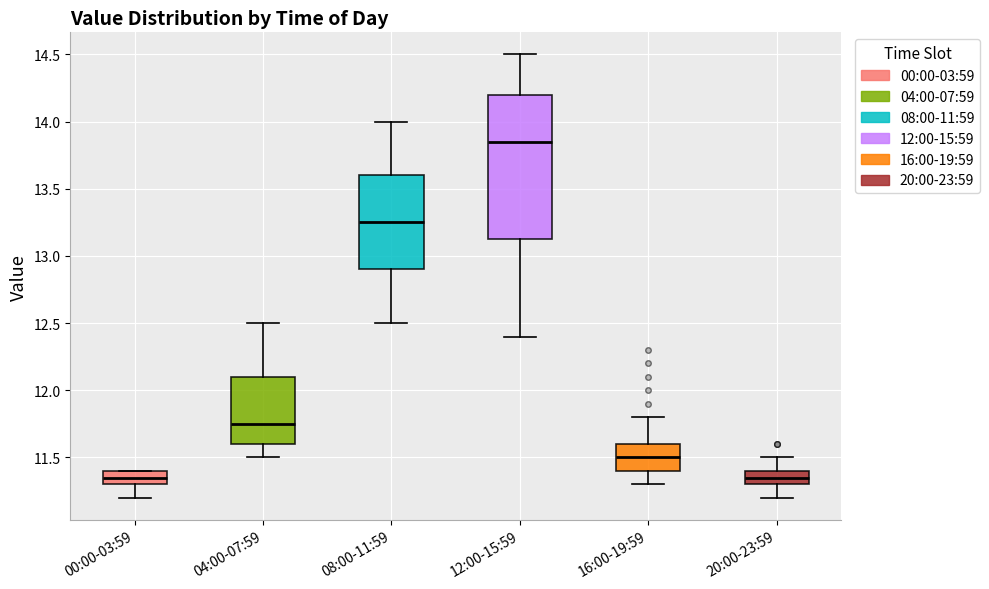

Reading left to right, transcribe this box plot: for each box, give where its median line is, the range the box spans, and where its two whiskers end, as read against the y-axis. The values are not printed on the chart, so give them approximately, as read against the axis.

00:00-03:59: median 11.35, box 11.30 to 11.40, whiskers 11.20 to 11.40
04:00-07:59: median 11.75, box 11.60 to 12.10, whiskers 11.50 to 12.50
08:00-11:59: median 13.25, box 12.90 to 13.60, whiskers 12.50 to 14.00
12:00-15:59: median 13.85, box 13.15 to 14.20, whiskers 12.40 to 14.50
16:00-19:59: median 11.50, box 11.40 to 11.60, whiskers 11.30 to 11.80
20:00-23:59: median 11.35, box 11.30 to 11.40, whiskers 11.20 to 11.50